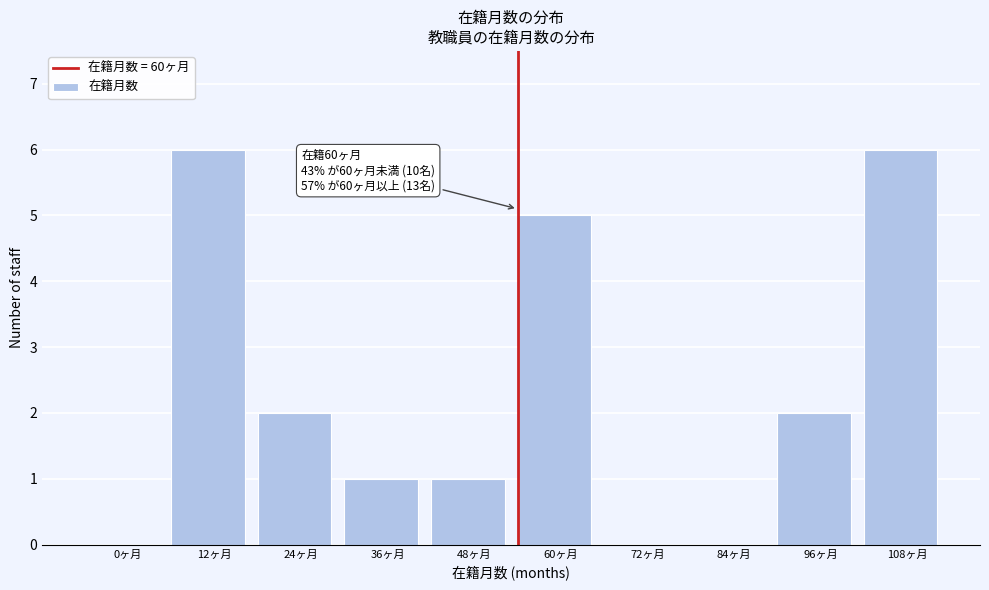

Reading right to left, list all the values displayed in this chart.

108ヶ月=6	96ヶ月=2	84ヶ月=0	72ヶ月=0	60ヶ月=5	48ヶ月=1	36ヶ月=1	24ヶ月=2	12ヶ月=6	0ヶ月=0